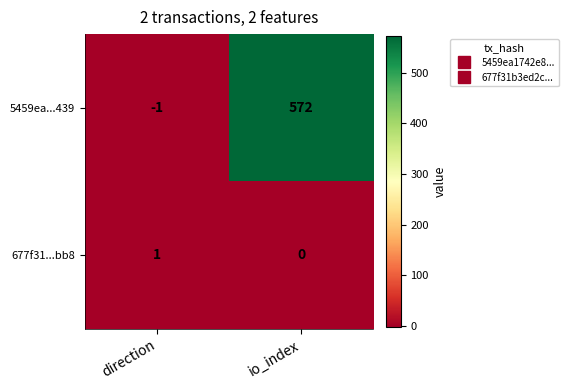

At how many categories does at least one series exceed 453?

1